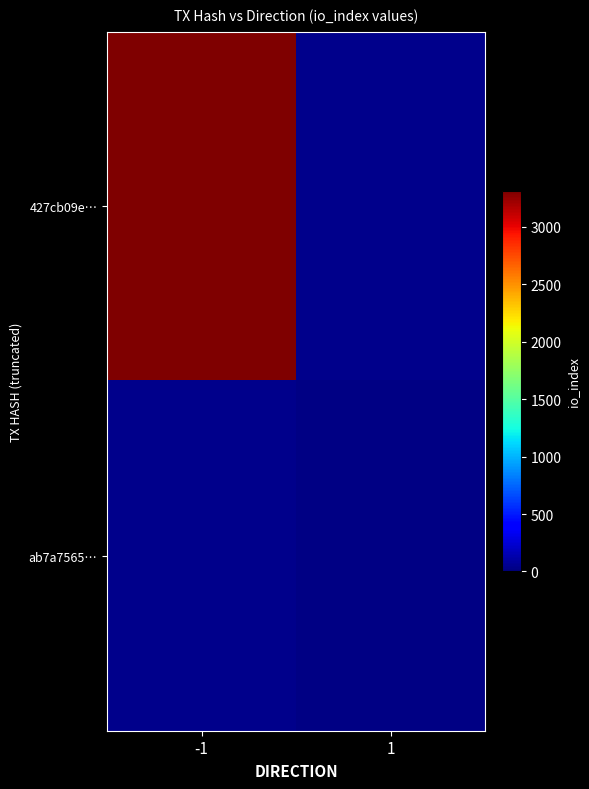

Which series has the largest range (max minus min)?

427cb09e…